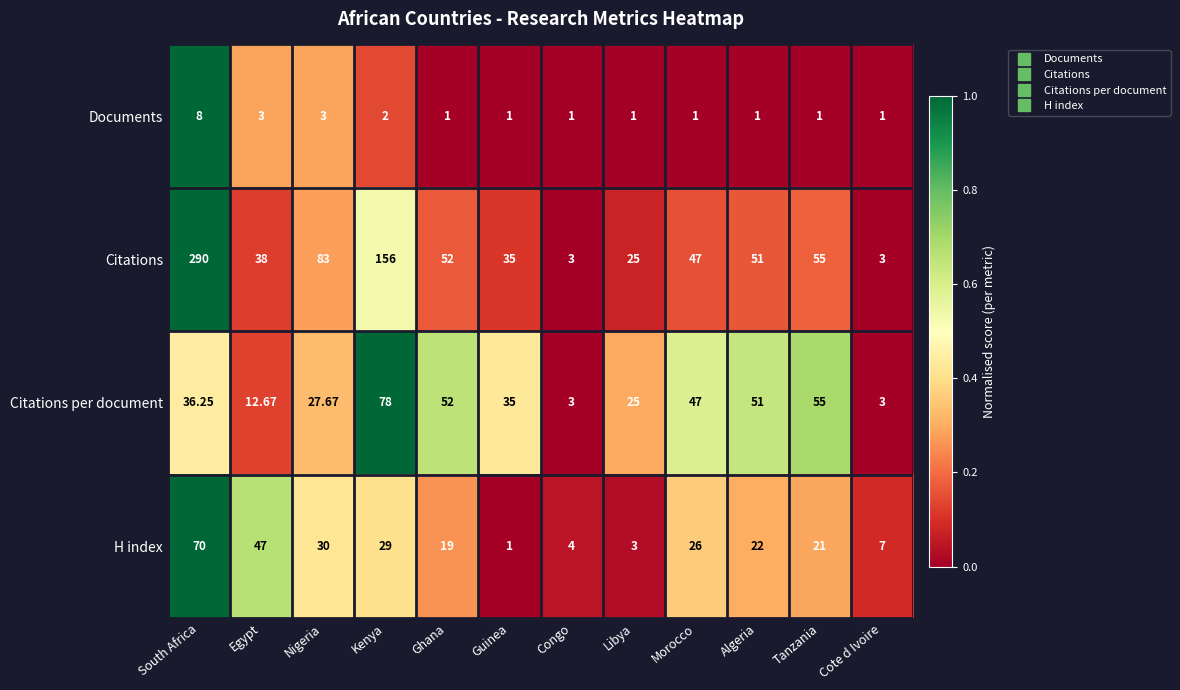

At which category is the sum across all series the highest?

South Africa